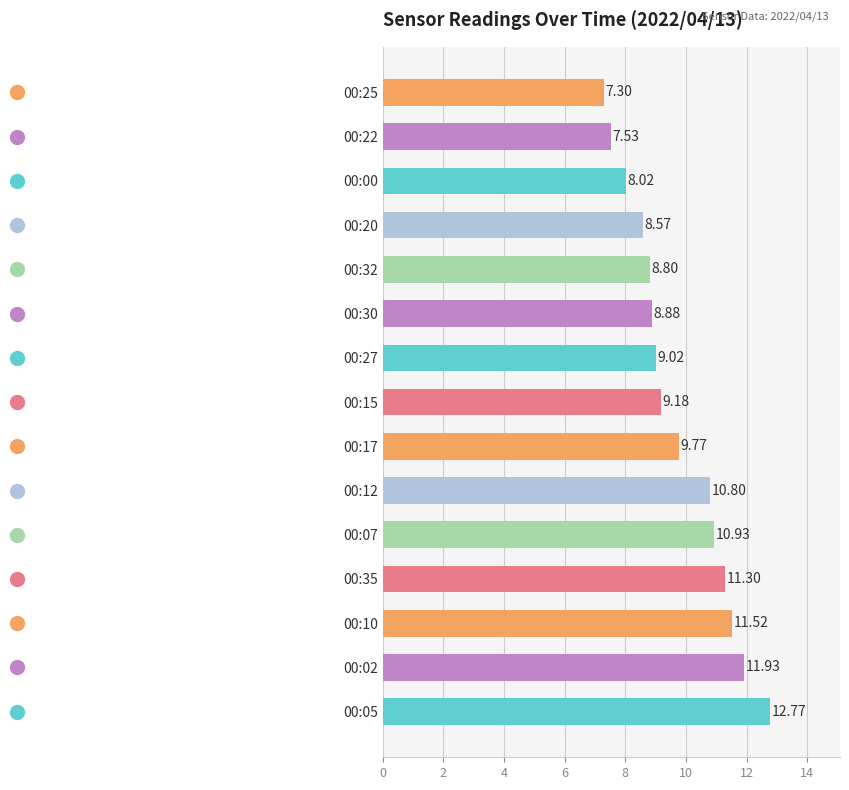

Rank the categories by value from lowest to highest.

00:25, 00:22, 00:00, 00:20, 00:32, 00:30, 00:27, 00:15, 00:17, 00:12, 00:07, 00:35, 00:10, 00:02, 00:05